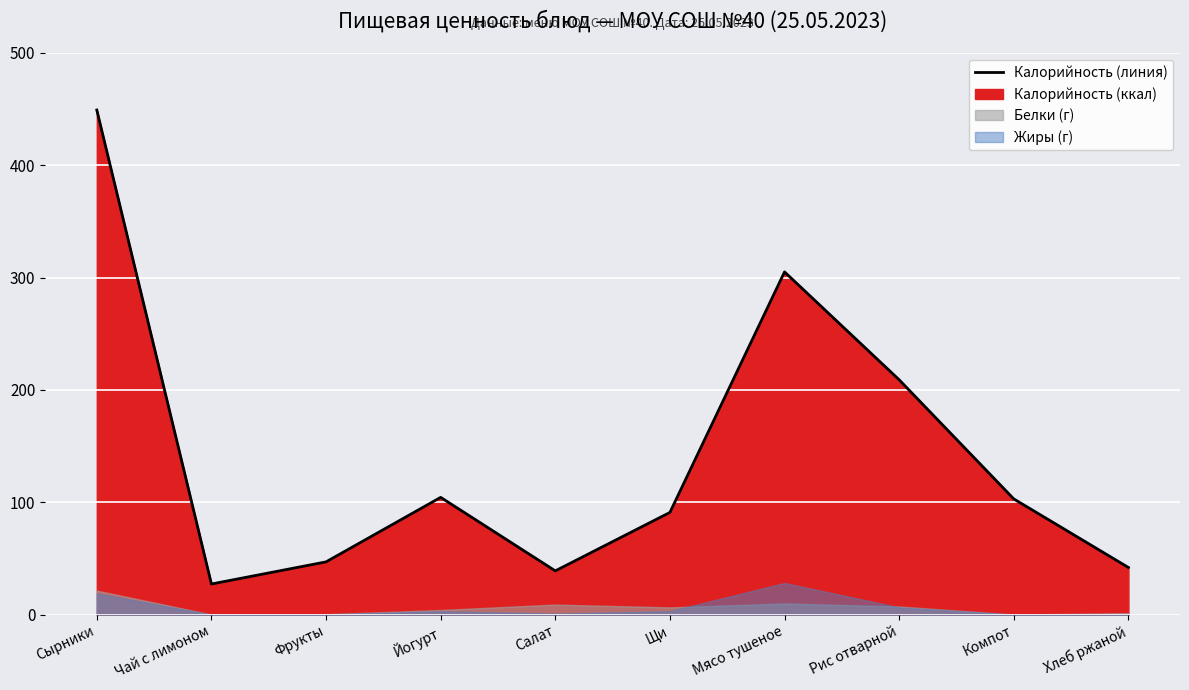

What is the average value?

141.7